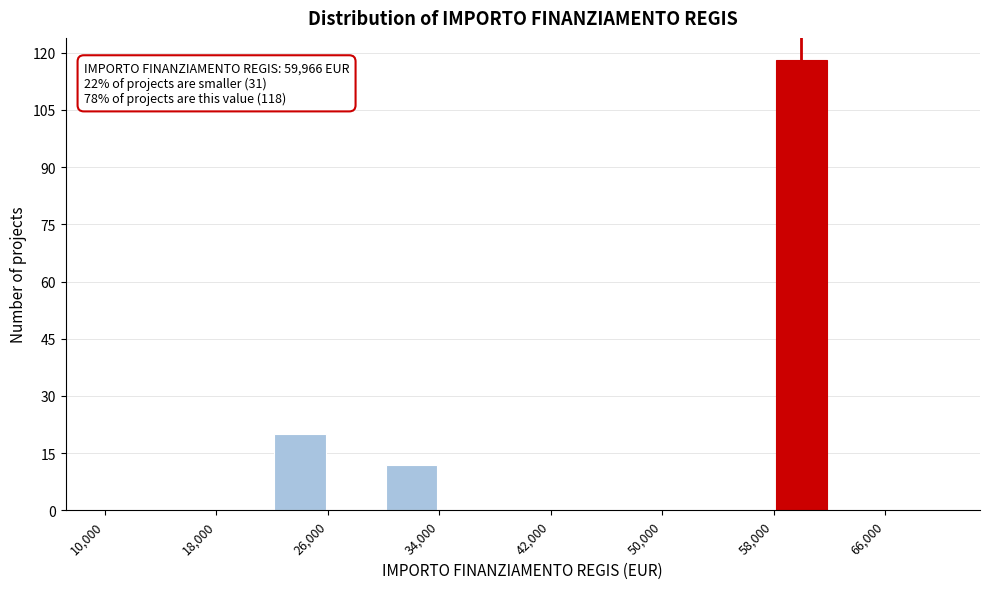

Which range on the x-axis has the tallest bar?

58000 to 62000